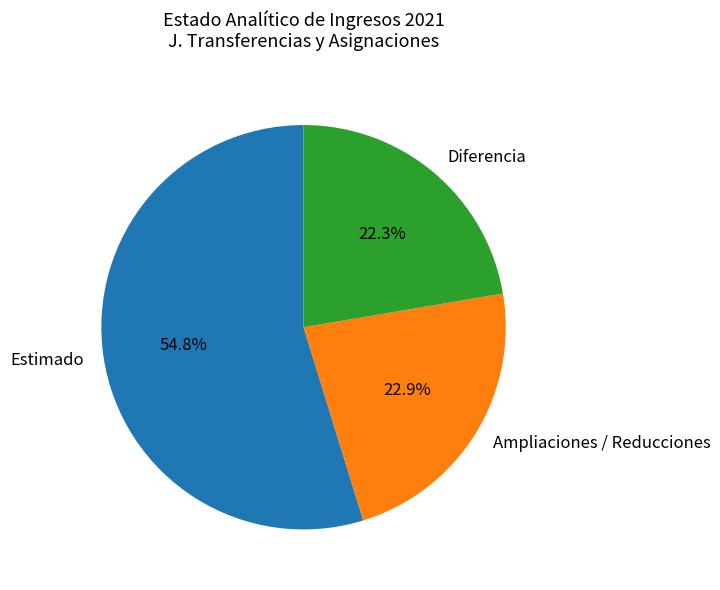

Is there a majority slice in this chart?

Yes